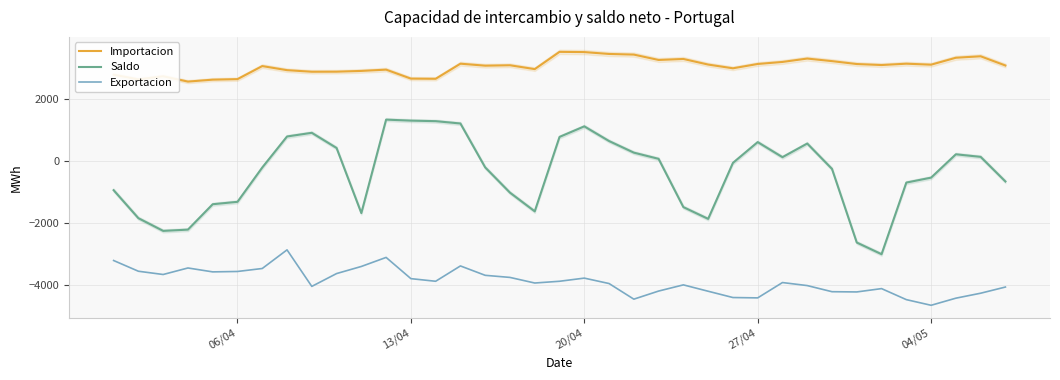

What are all the series names shown in the legend?

Importacion, Saldo, Exportacion